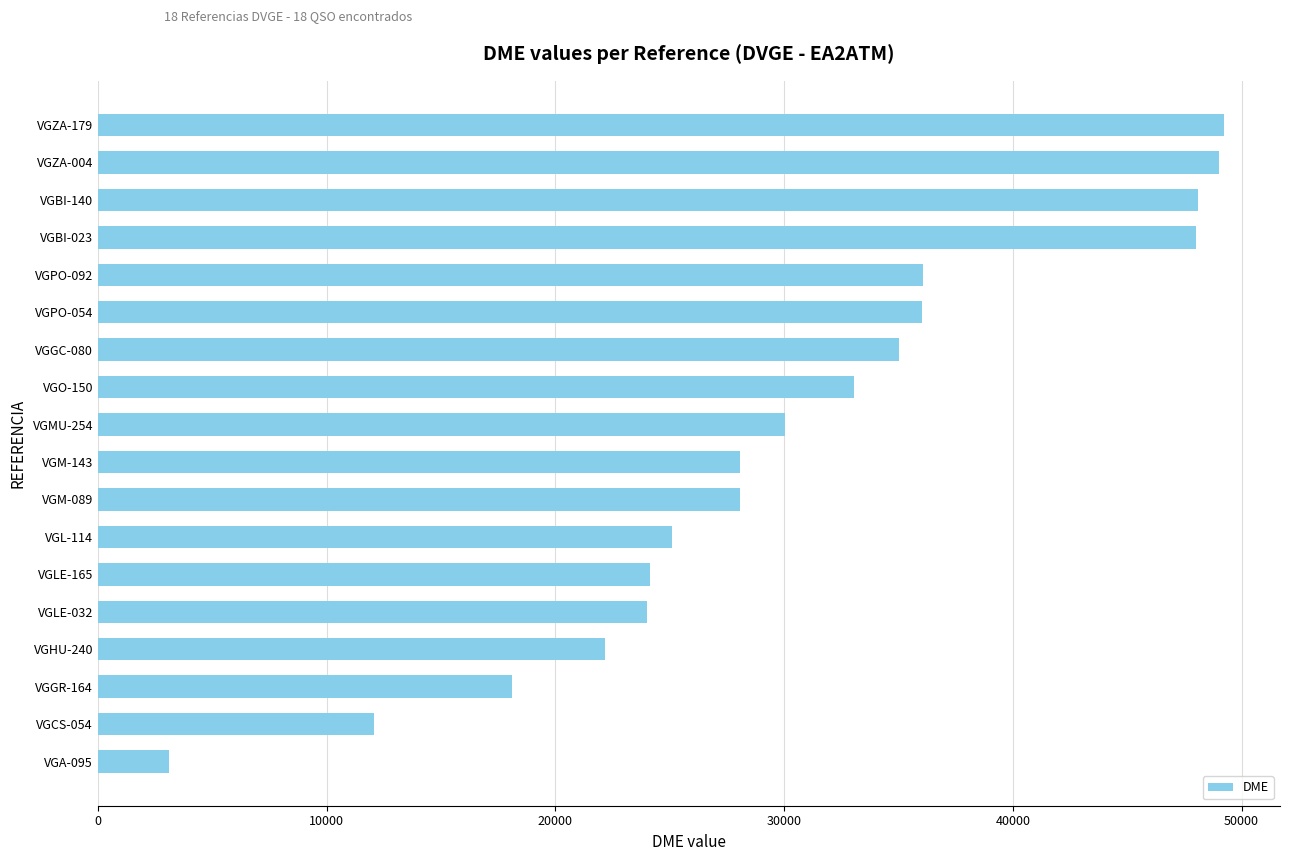

The value at VGLE-165 is 24123. True or false?

True